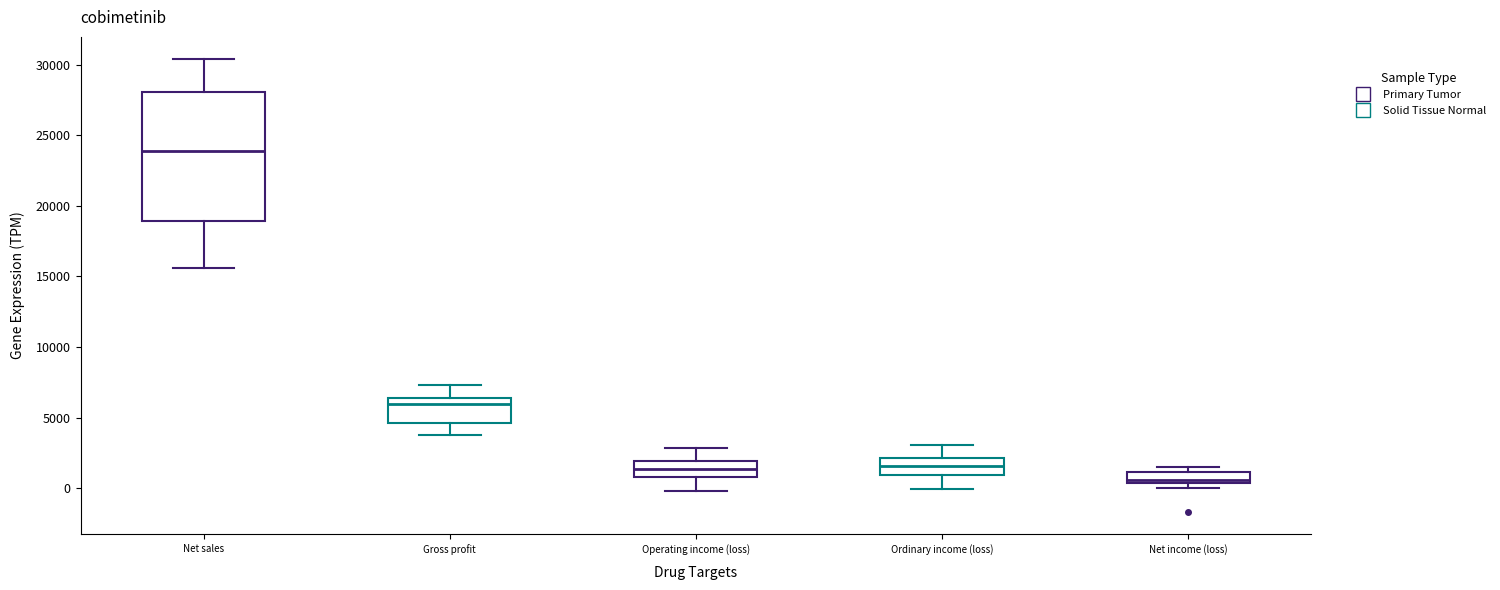

Reading left to right, transcribe this box plot: for each box, give where its median line is, the range the box spans, and where its two whiskers end, as read against the y-axis. The values are not printed on the chart, so give them approximately, as read against the axis.

Net sales: median 24000, box 19000 to 28000, whiskers 15500 to 30500
Gross profit: median 6000, box 4500 to 6500, whiskers 4000 to 7500
Operating income (loss): median 1500, box 1000 to 2000, whiskers 0 to 3000
Ordinary income (loss): median 1500, box 1000 to 2000, whiskers 0 to 3000
Net income (loss): median 500 (just above the box's lower edge), box 500 to 1000, whiskers 0 to 1500